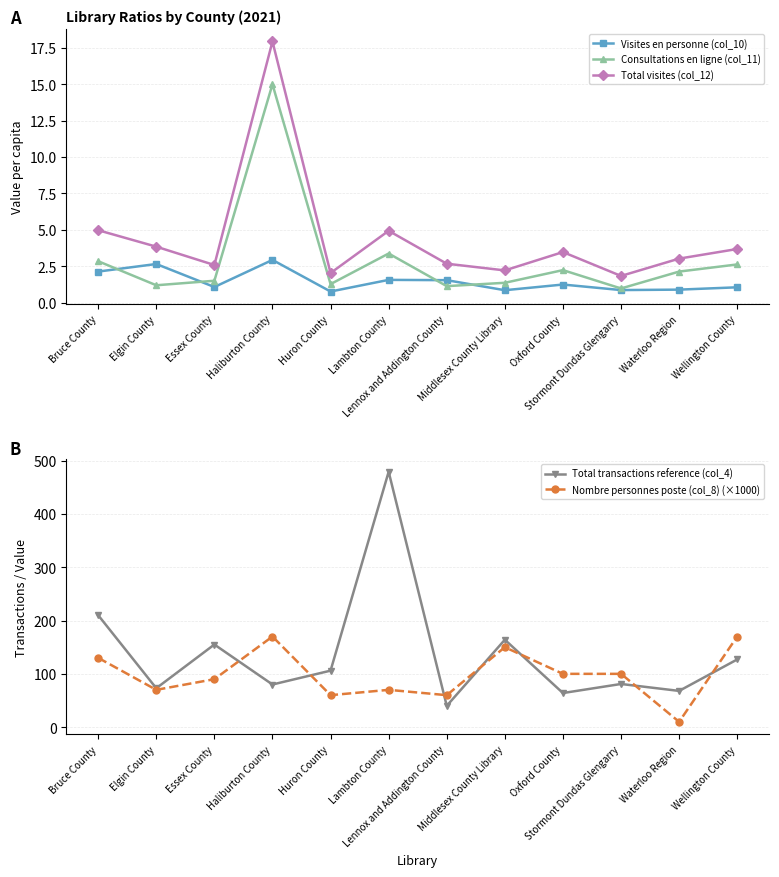

At which category is the sum across all series the highest?

Lambton County